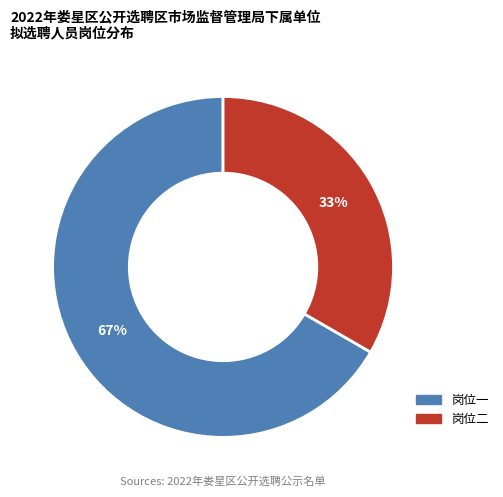

How many slices are in this pie chart?

2